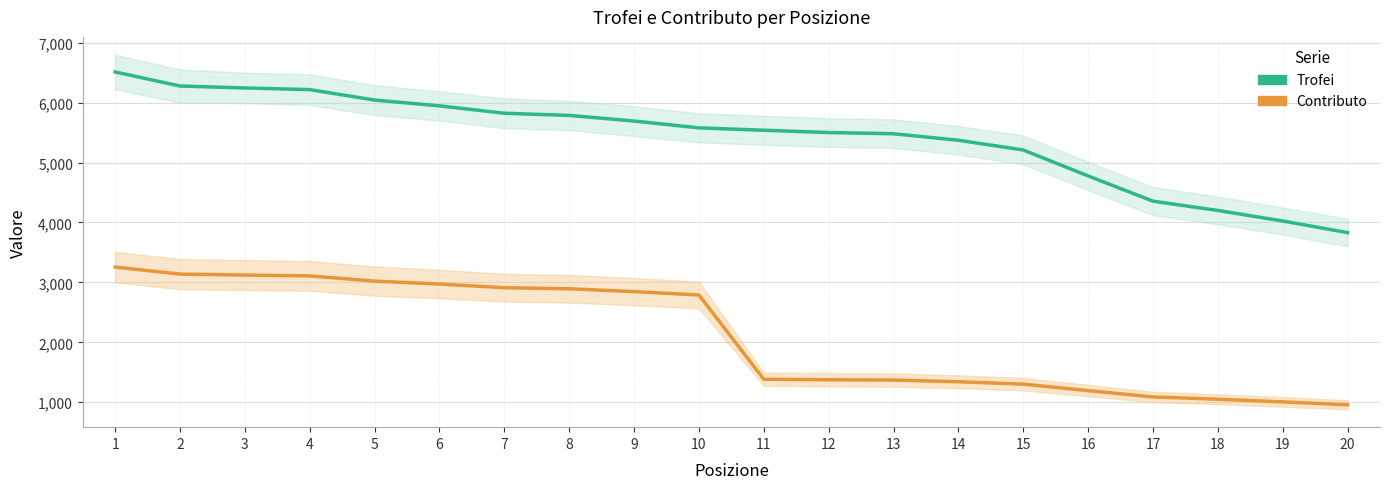

True or false: Trofei and Contributo intersect in this chart.

False